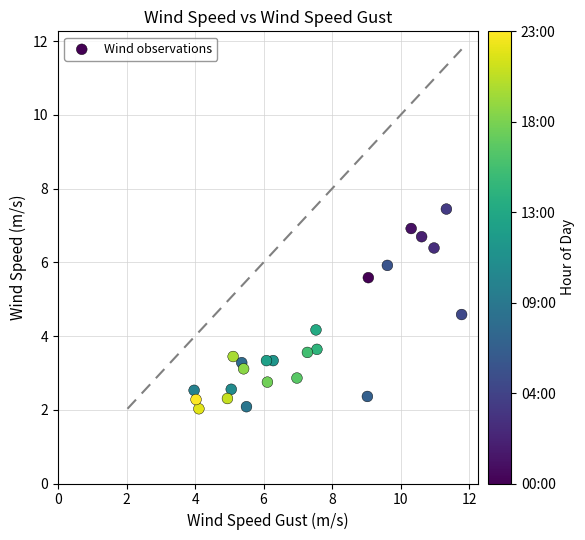

What is the range of X values (max minus min)?

7.8